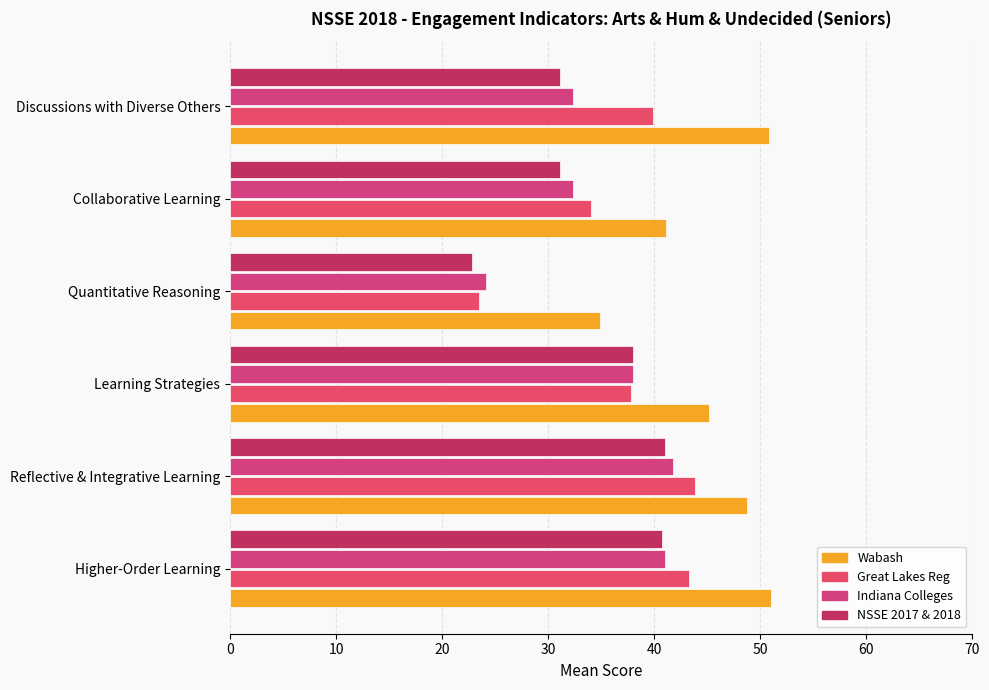

Reading left to right, what are all the values shown in this chart?

Wabash: 51.0	48.8	45.1	34.9	41.1	50.9
Great Lakes Reg: 43.3	43.8	37.8	23.5	34.1	39.9
Indiana Colleges: 41.0	41.7	38.0	24.1	32.3	32.3
NSSE 2017 & 2018: 40.7	41.0	38.0	22.8	31.1	31.1